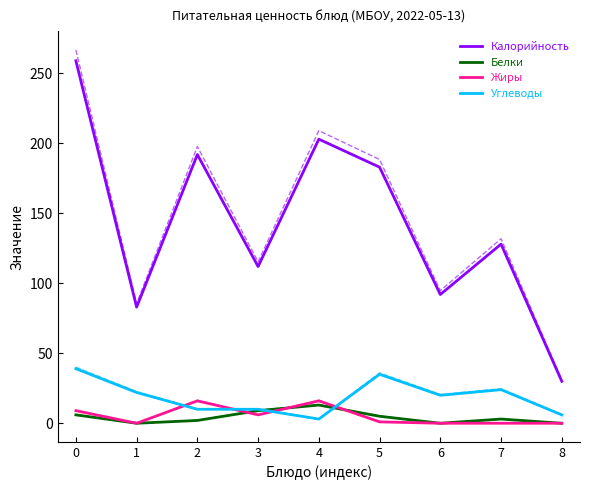

Is this an area chart (filled region under the line)?

No